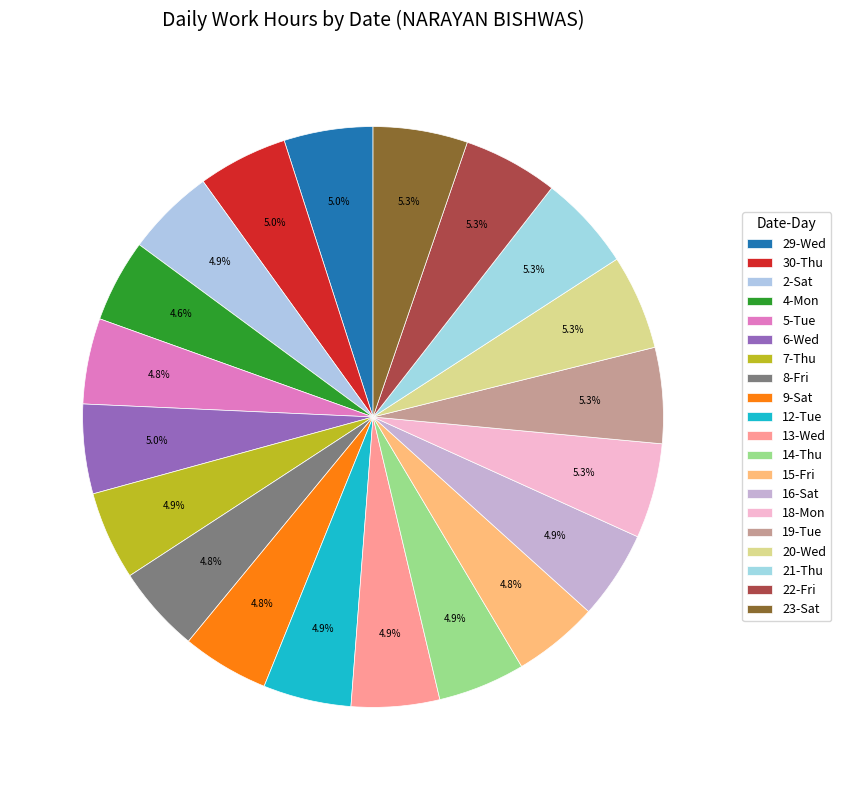

Is the sum of 9-Sat and 21-Thu greater than half?

No